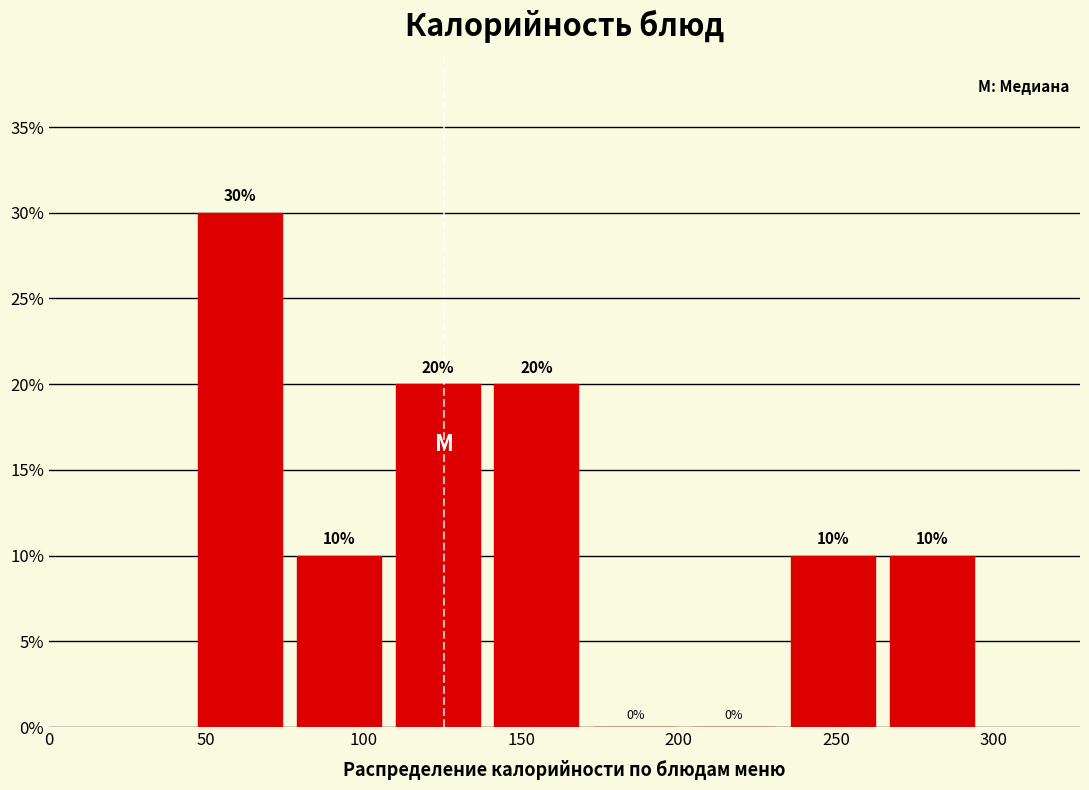

How tall is the bar that spans 110 to 140 on the x-axis? The bar edges are not printed on the chart, so give them approximately, as read against the axis.

20